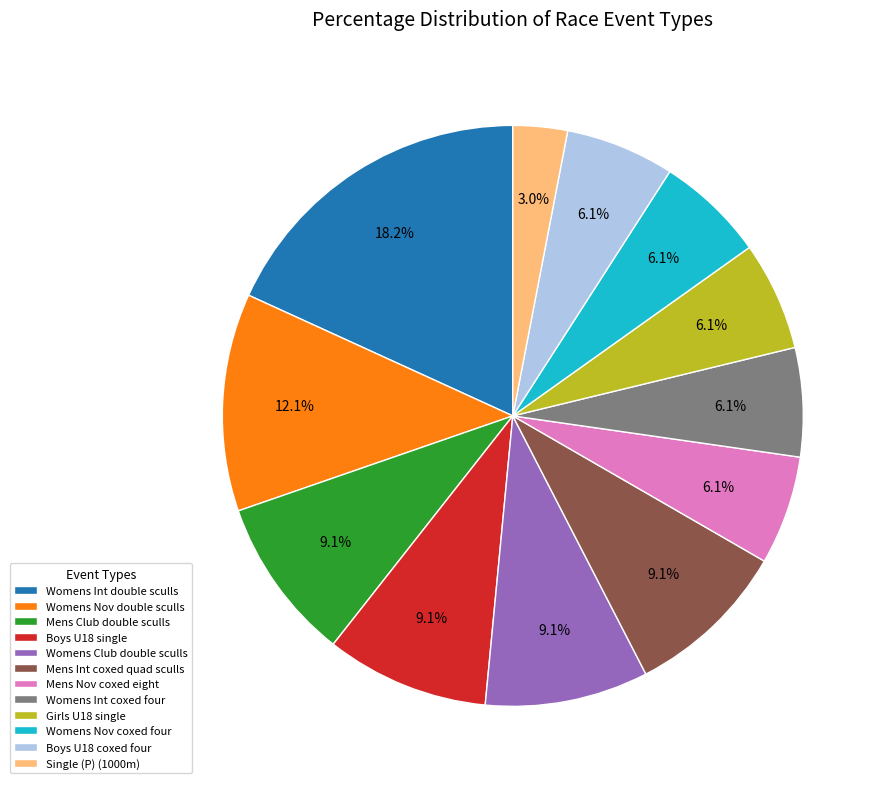

Which category has the biggest portion of the pie?

Womens Int double sculls